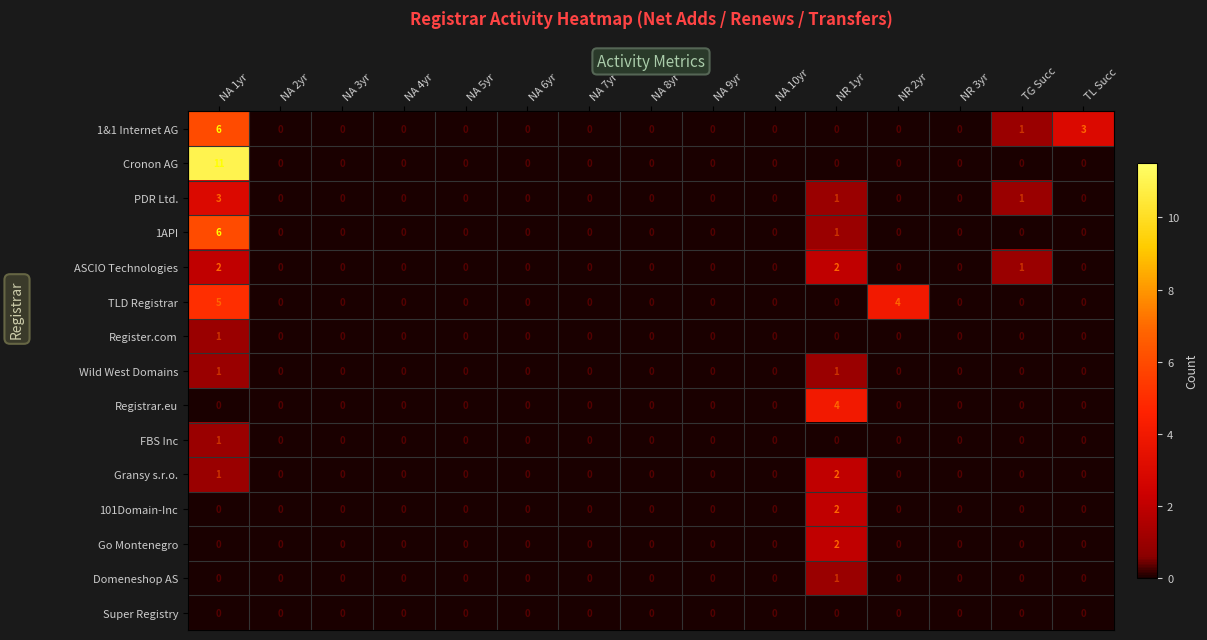

How many 101Domain-Inc values are between 0 and 1?

14